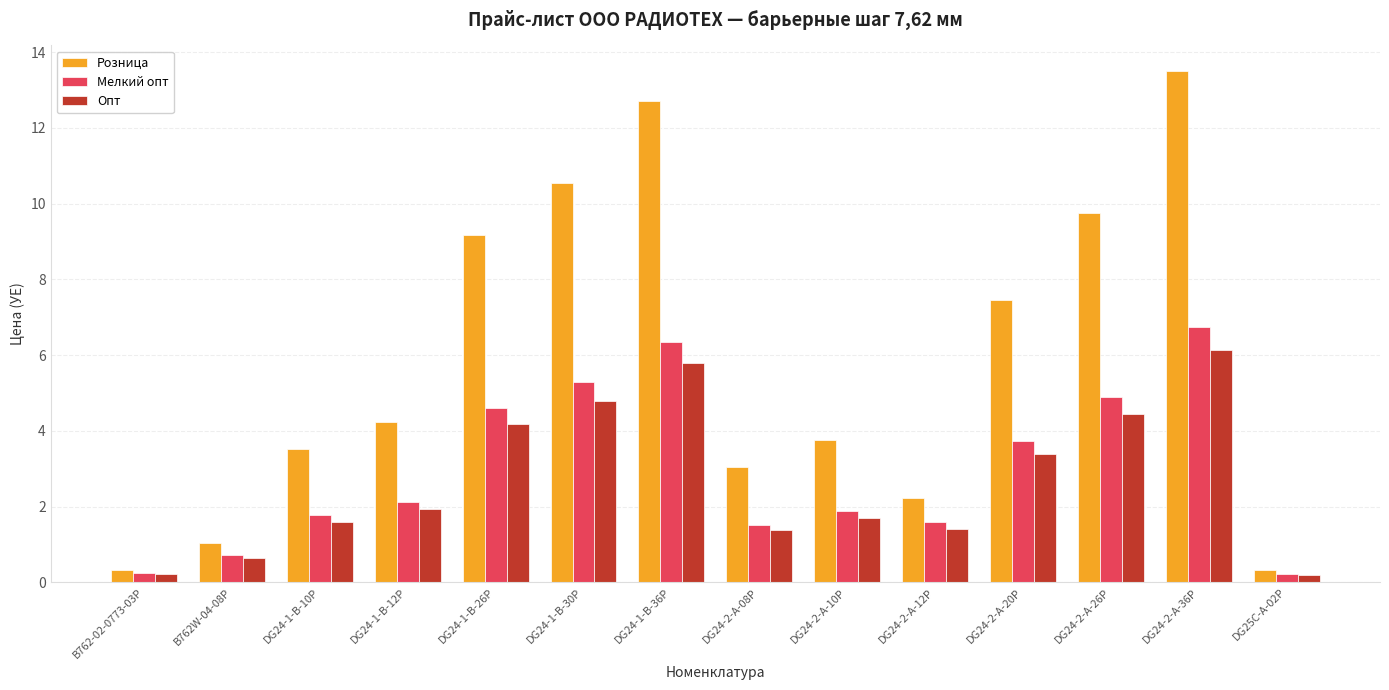

How many categories are shown in the chart?

14